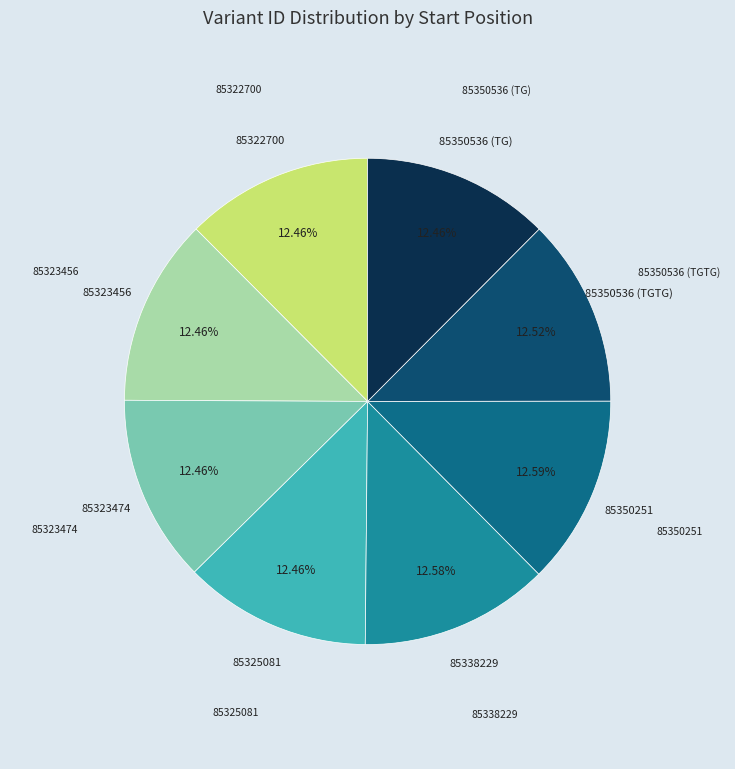

Does 85338229 represent more than half of the total?

No